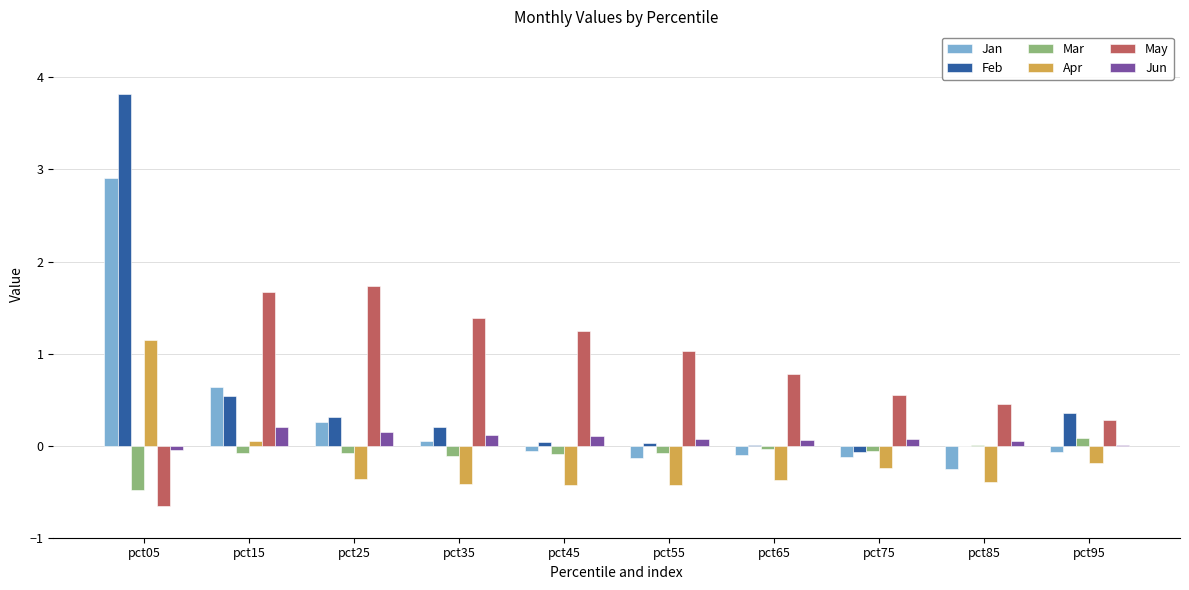

Which series has the largest range (max minus min)?

Feb